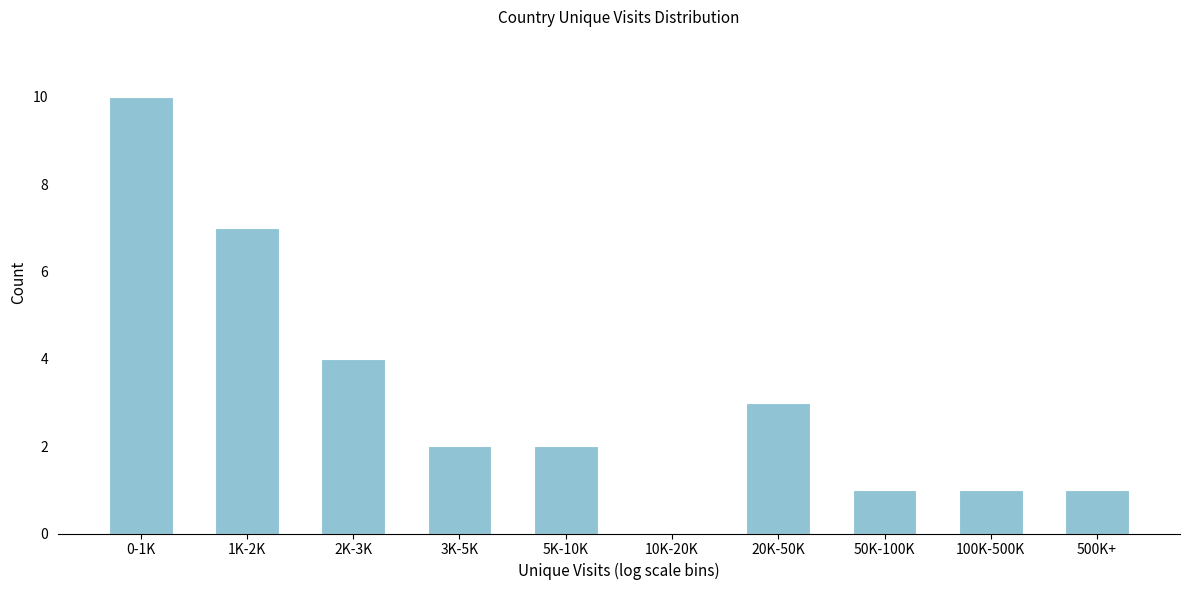

Reading right to left, transcribe all the data shown in this chart.

500K+=1	100K-500K=1	50K-100K=1	20K-50K=3	10K-20K=0	5K-10K=2	3K-5K=2	2K-3K=4	1K-2K=7	0-1K=10